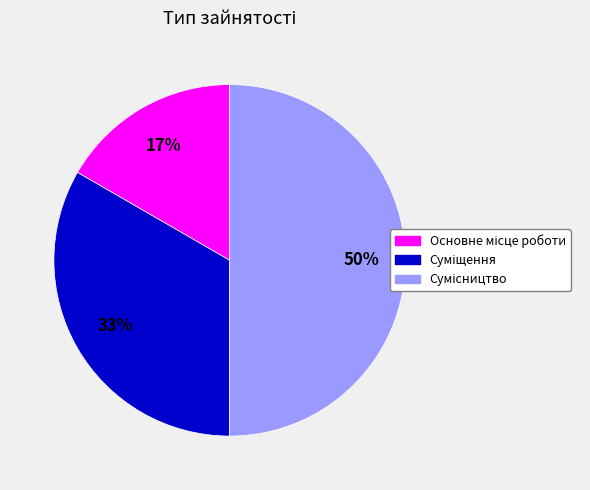

To the nearest percent, what is the difference between the largest and smallest slice percentages?

33%